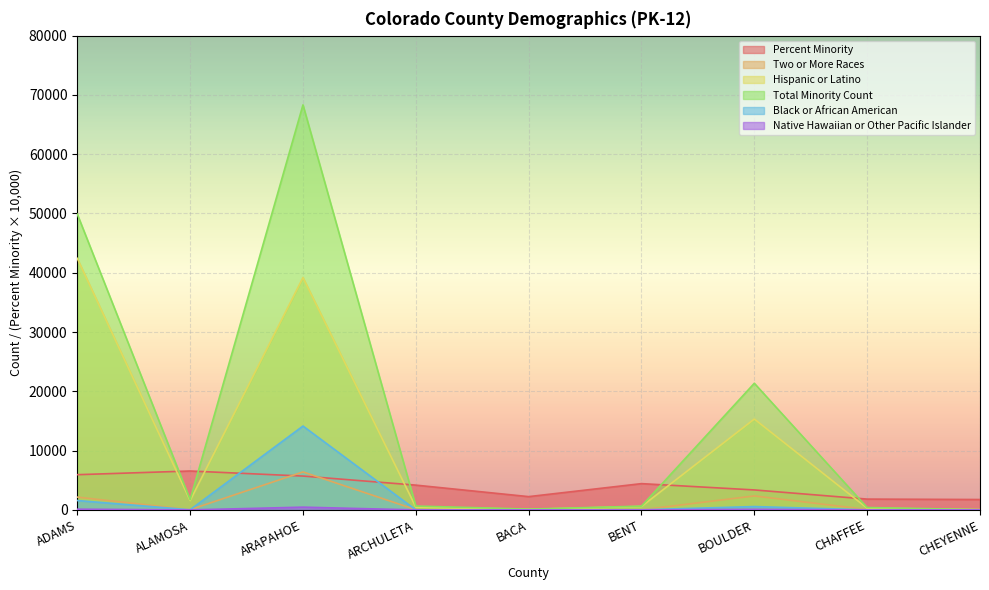

What is the spread (max minus min) of values at CHEYENNE?

1756.0